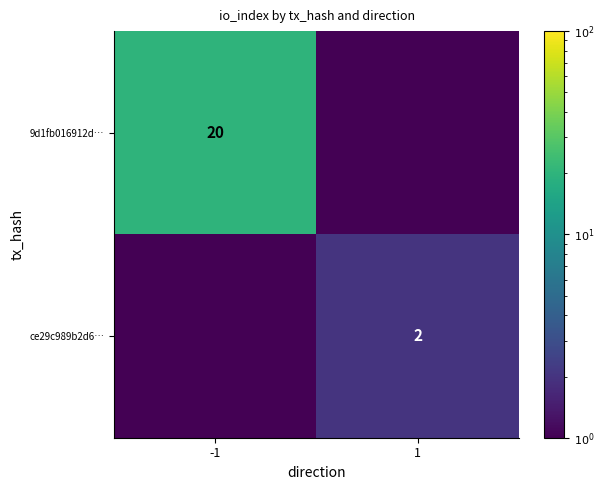

The 9d1fb016912d… series shows 28.7 at -1. True or false?

False